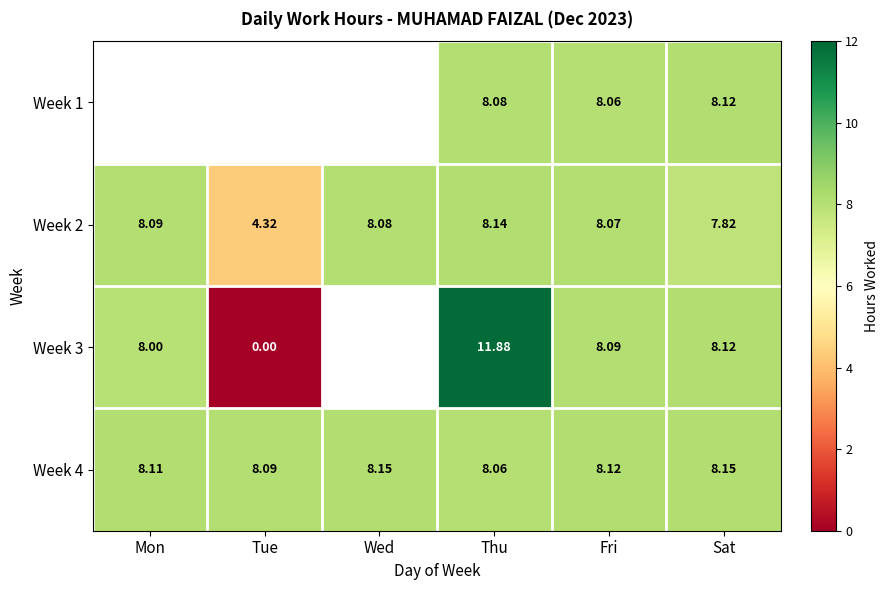

How many data points in Week 2 are above 8?

4